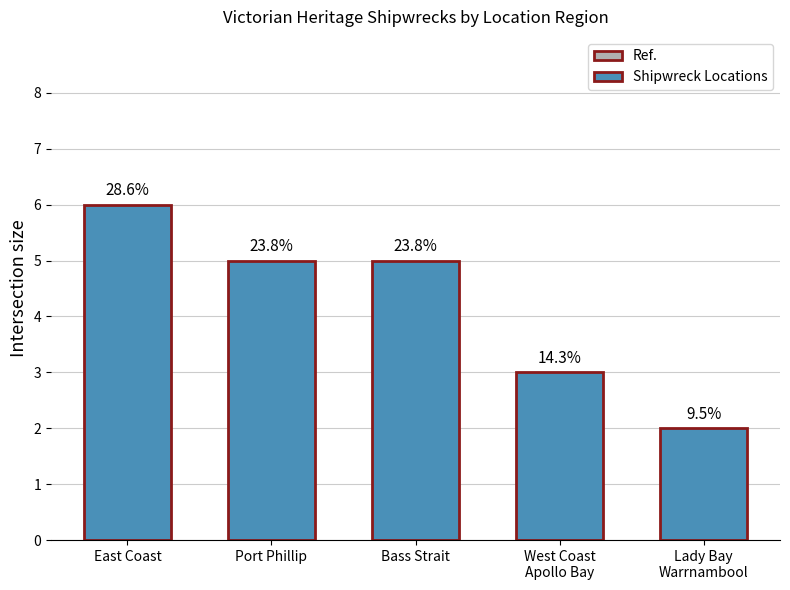

True or false: the data shows 1 at West Coast
Apollo Bay.

False